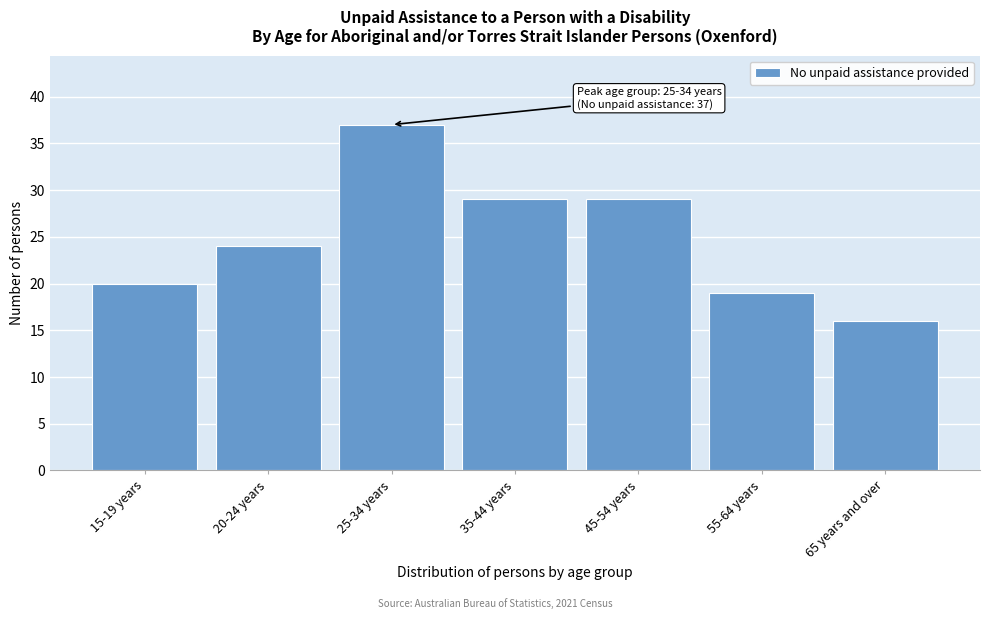

Reading left to right, what are all the values shown in this chart?

15-19 years=20	20-24 years=24	25-34 years=37	35-44 years=29	45-54 years=29	55-64 years=19	65 years and over=16